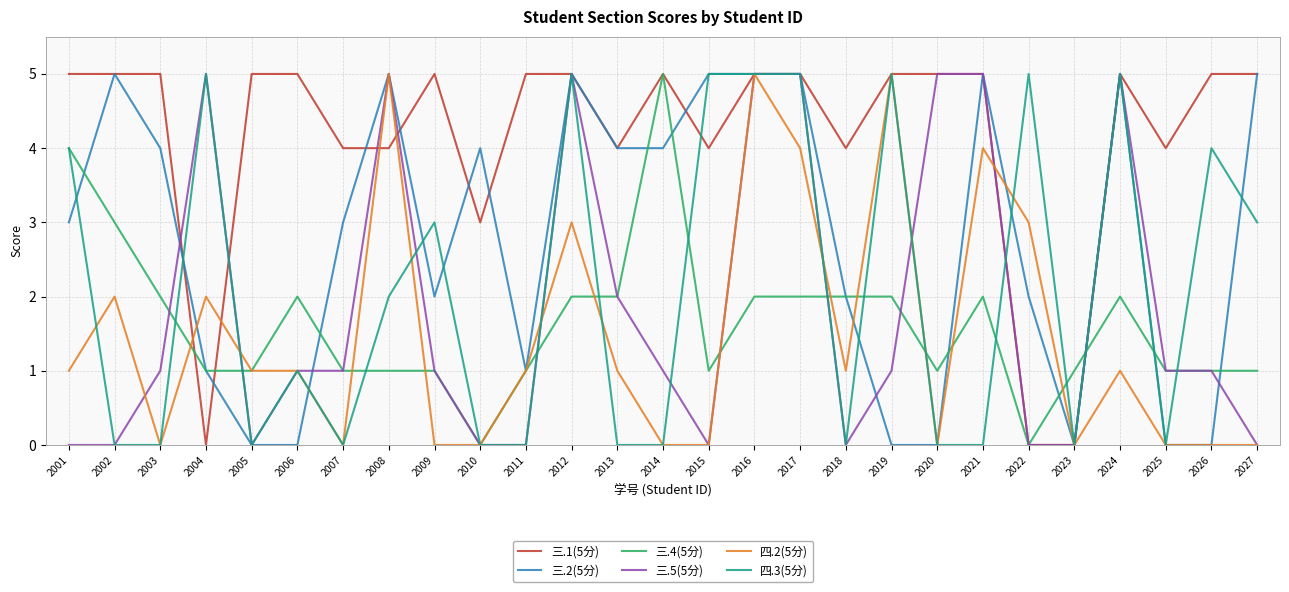

Which series ends up on top after the final intersection of 三.1(5分) and 三.5(5分)?

三.1(5分)